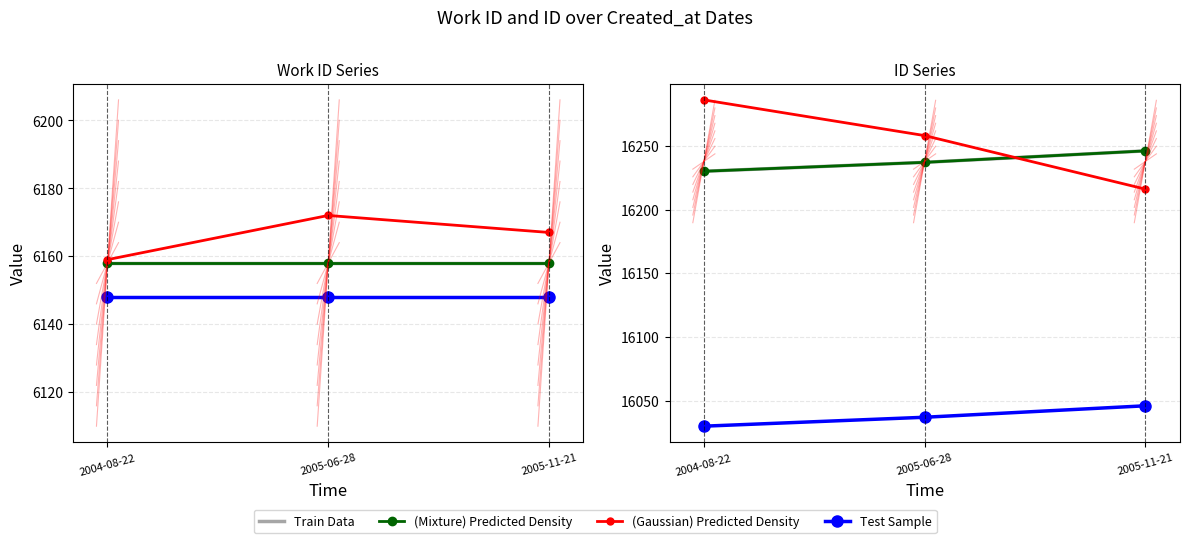

The (Gaussian) Predicted Density series shows 4710 at 2004-08-22. True or false?

False